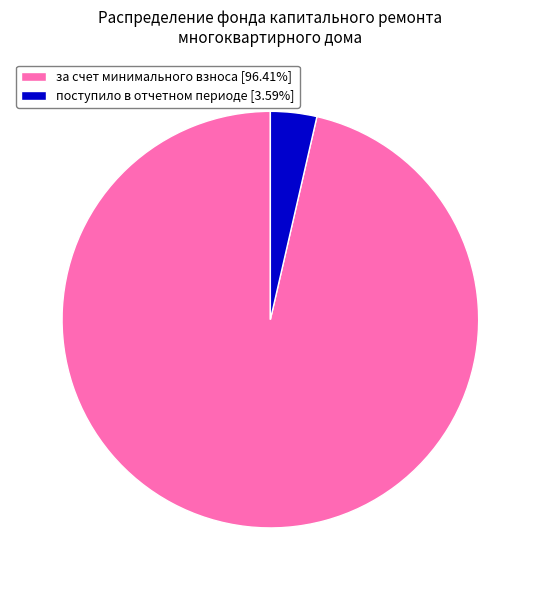

What is the ratio of the value at за счет минимального взноса [96.41%] to the value at поступило в отчетном периоде [3.59%]?

26.9